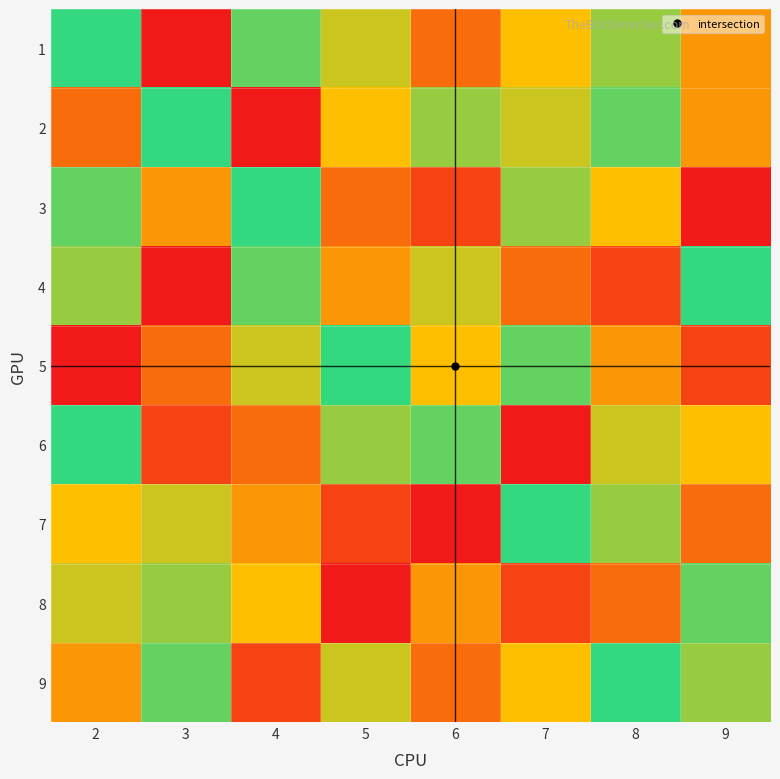

What is the difference between the highest and lowest values at 5?

8